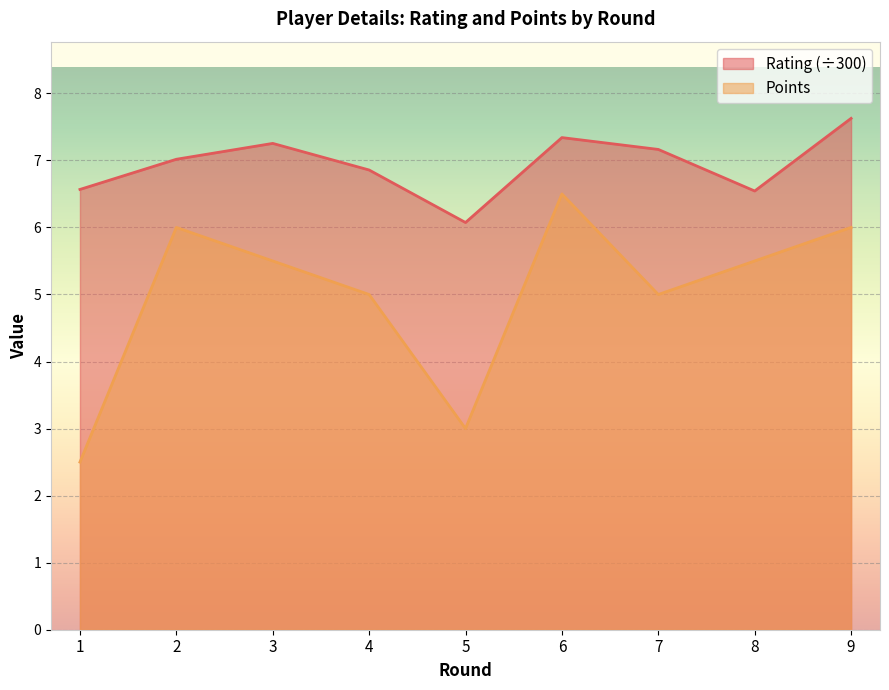

True or false: Rating and Points cross at least once.

False